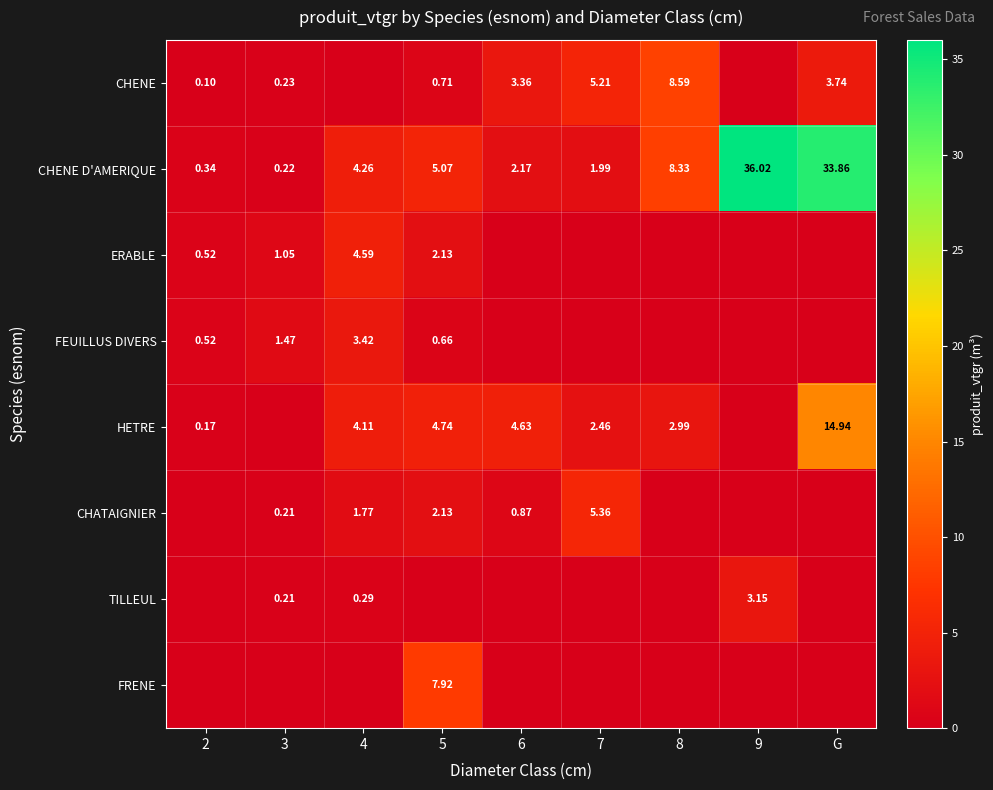

Rank the series by their maximum value, from lowest to highest.

TILLEUL, FEUILLUS DIVERS, ERABLE, CHATAIGNIER, FRENE, CHENE, HETRE, CHENE D'AMERIQUE